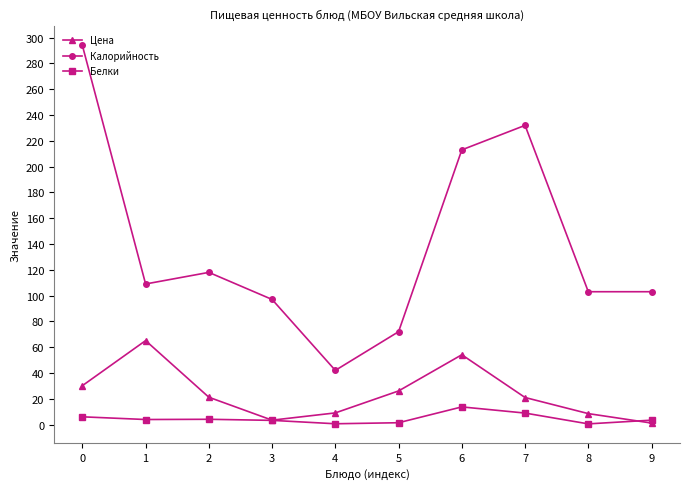

Which series has the largest total across all categories?

Калорийность